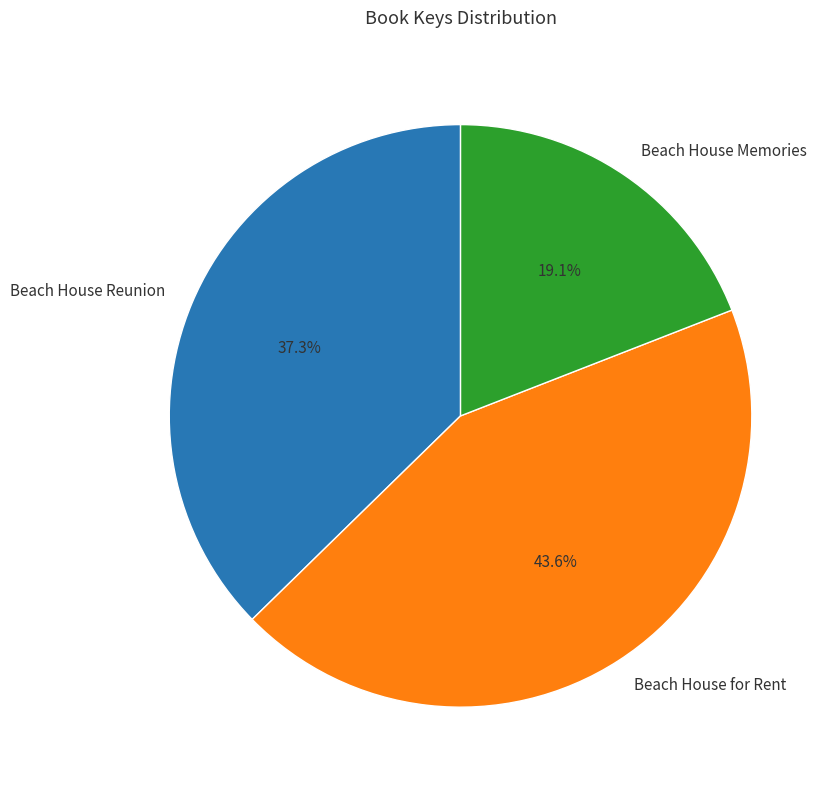

How many segments does this pie chart have?

3